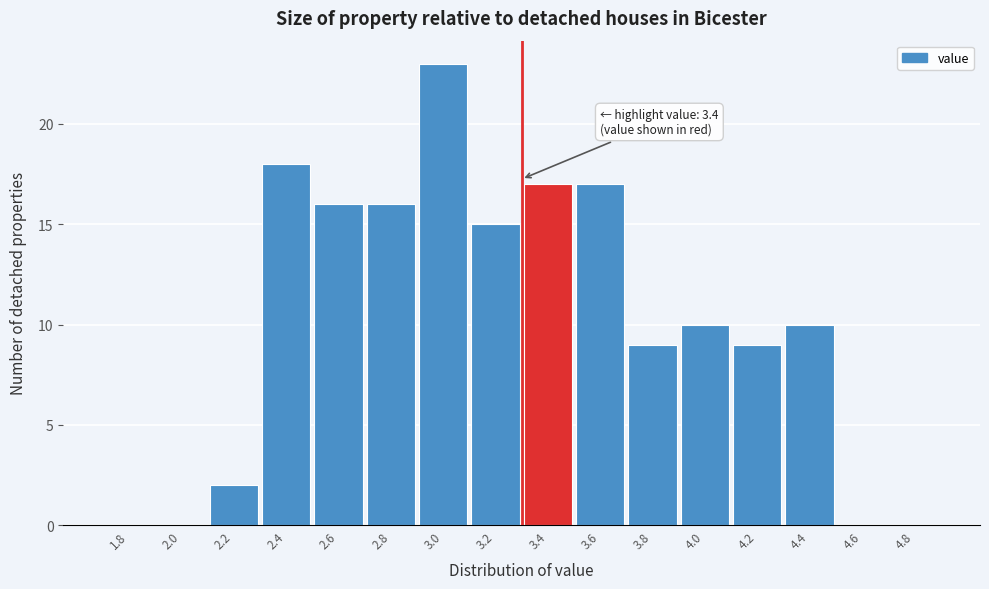

Reading left to right, transcribe all the data shown in this chart.

1.8=0	2.0=0	2.2=2	2.4=18	2.6=16	2.8=16	3.0=23	3.2=15	3.4=17	3.6=17	3.8=9	4.0=10	4.2=9	4.4=10	4.6=0	4.8=0